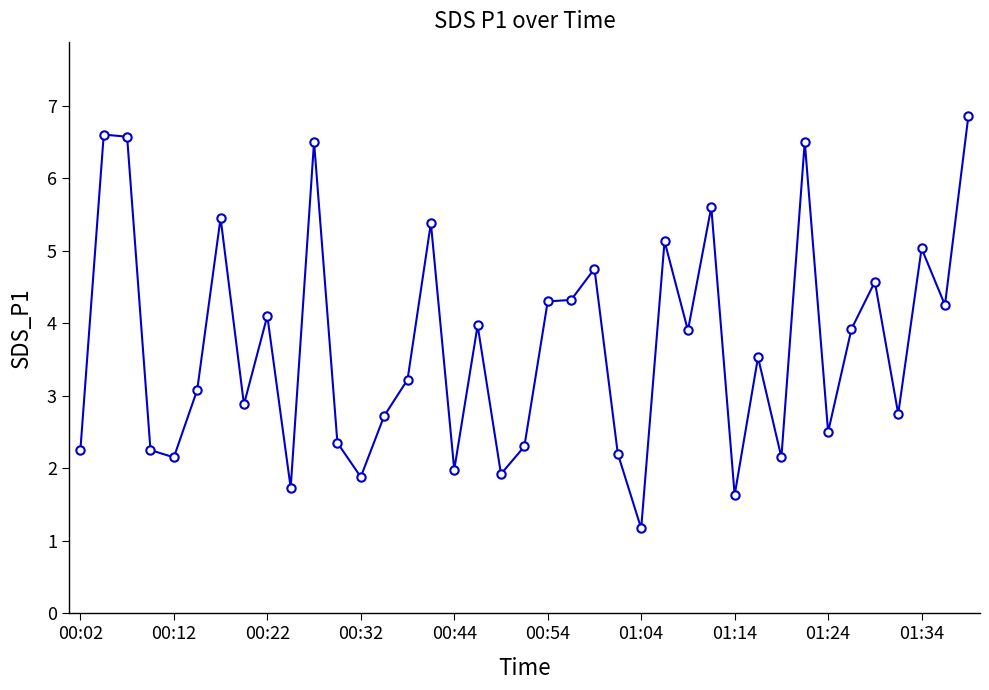

True or false: the data has more than 1 interior local peaks.

True